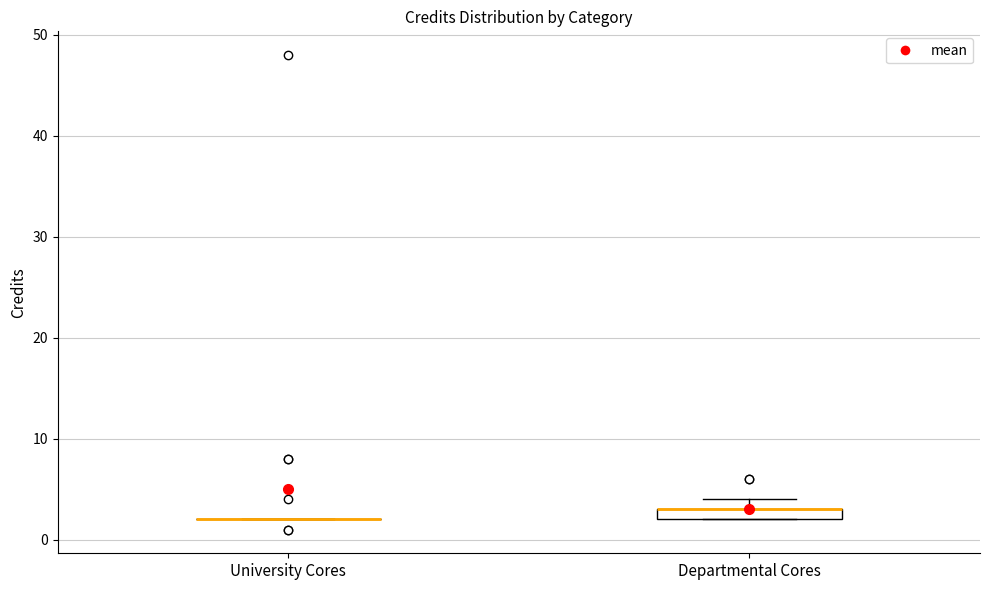

Which box is the tallest, from its lower edge to its upper edge?

Departmental Cores